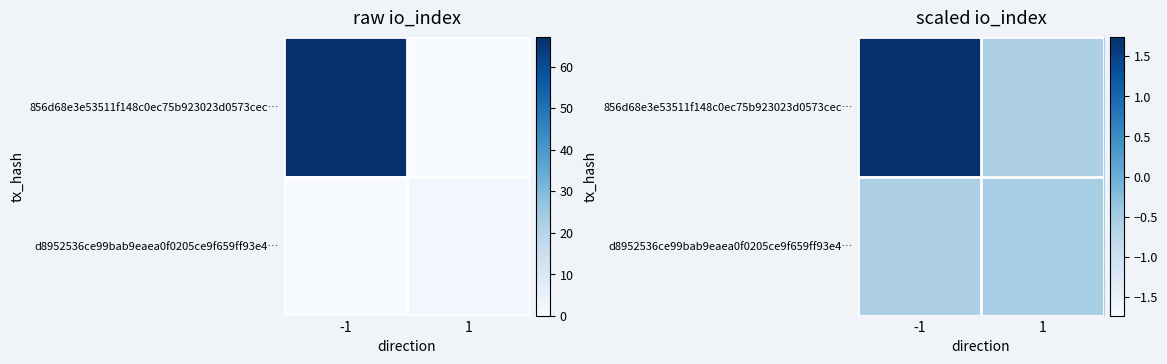

What is the average value of the d8952536ce99bab9eaea0f0205ce9f659ff93e4… series?

-0.6